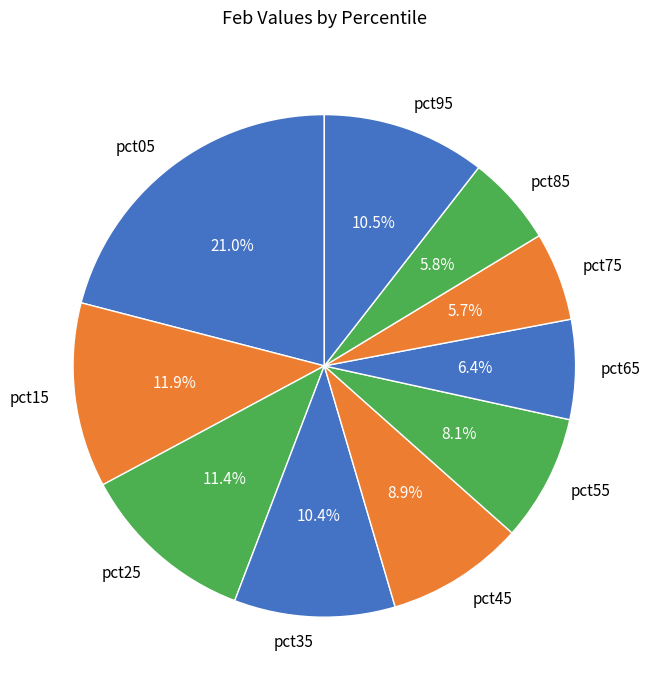

Does pct85 account for over 50% of the chart?

No